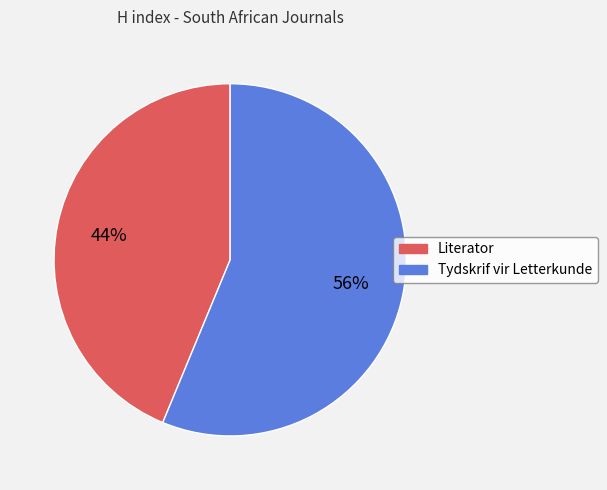

True or false: Tydskrif vir Letterkunde accounts for 63% of the total.

False